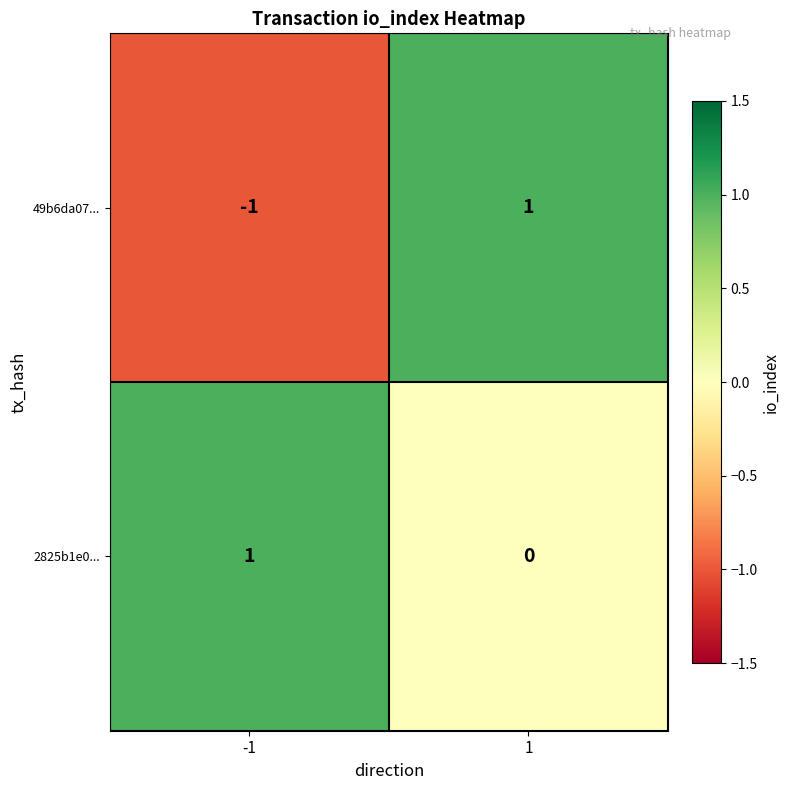

List the labels in order of 49b6da07... value, largest first.

1, -1